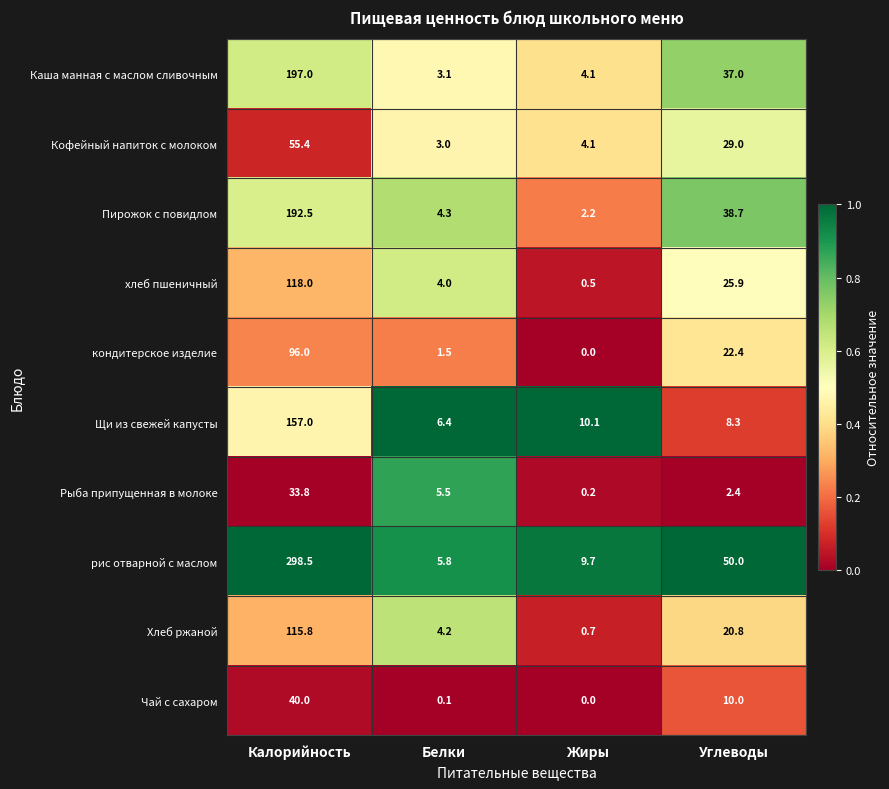

Count the number of categories in the chart.

4